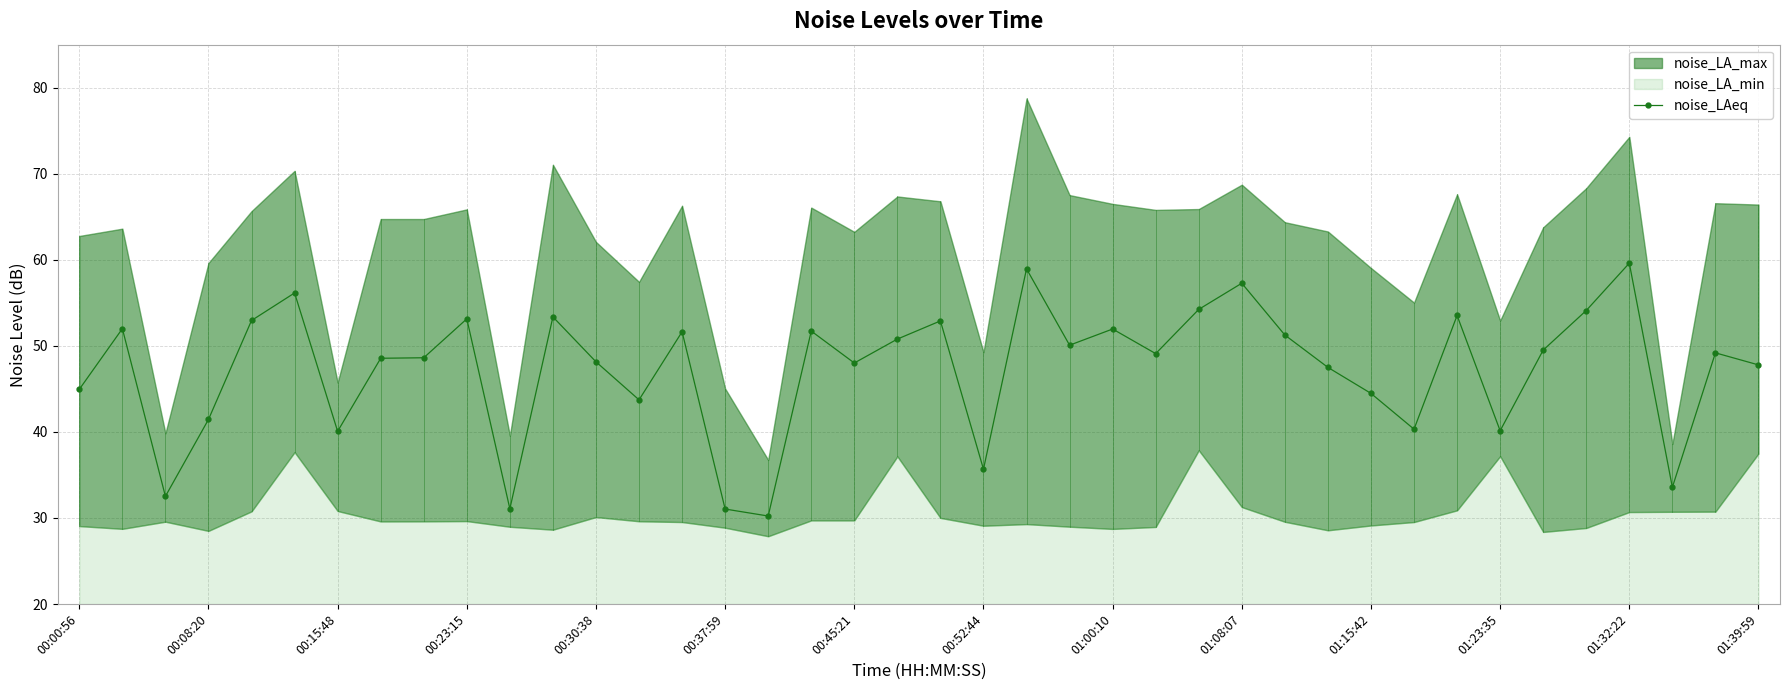

True or false: noise_LAeq has more than 1 points higher than both neighbors.

True